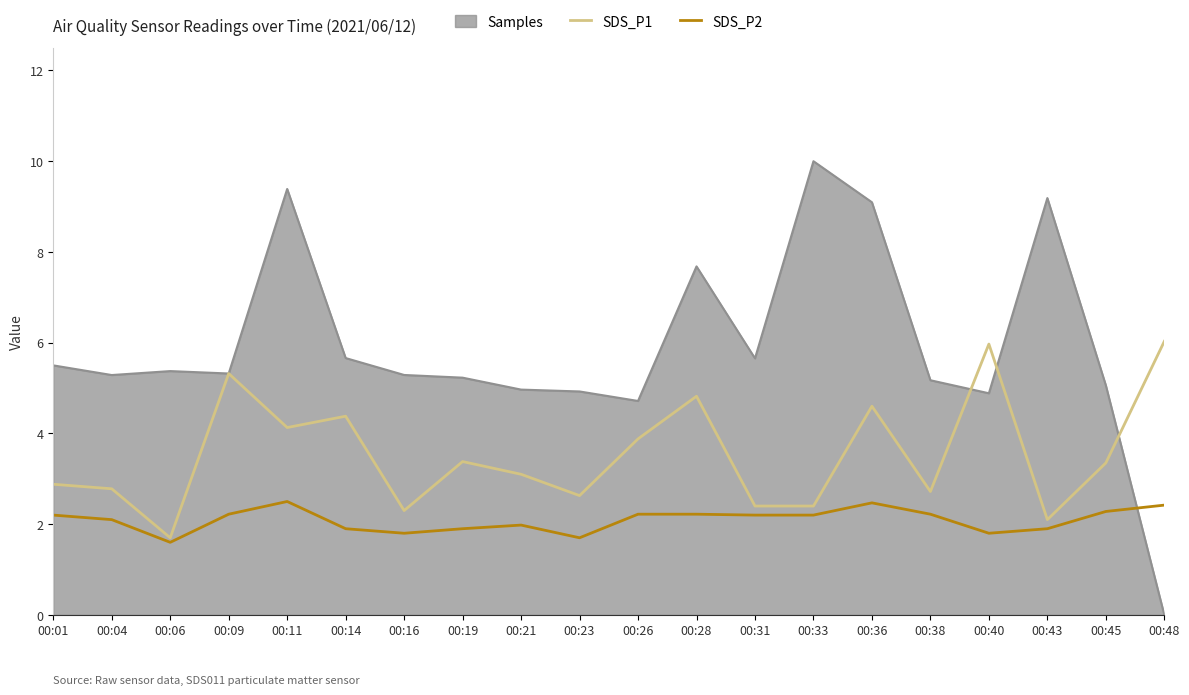

What is the highest value of the SDS_P2 series?

2.5